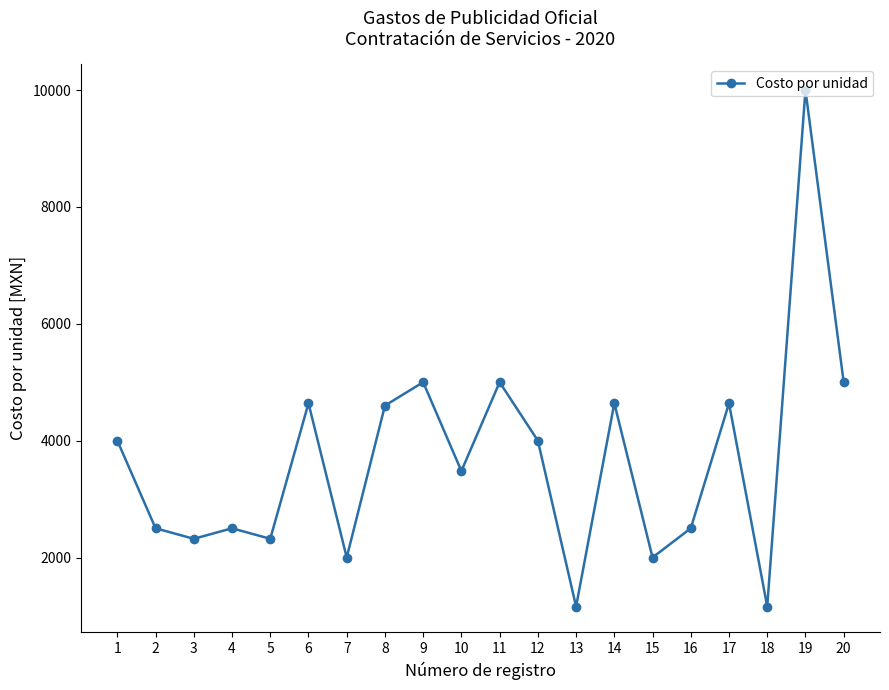

How many points are lower than both their immediate neighbors (excluding endpoints)?

7